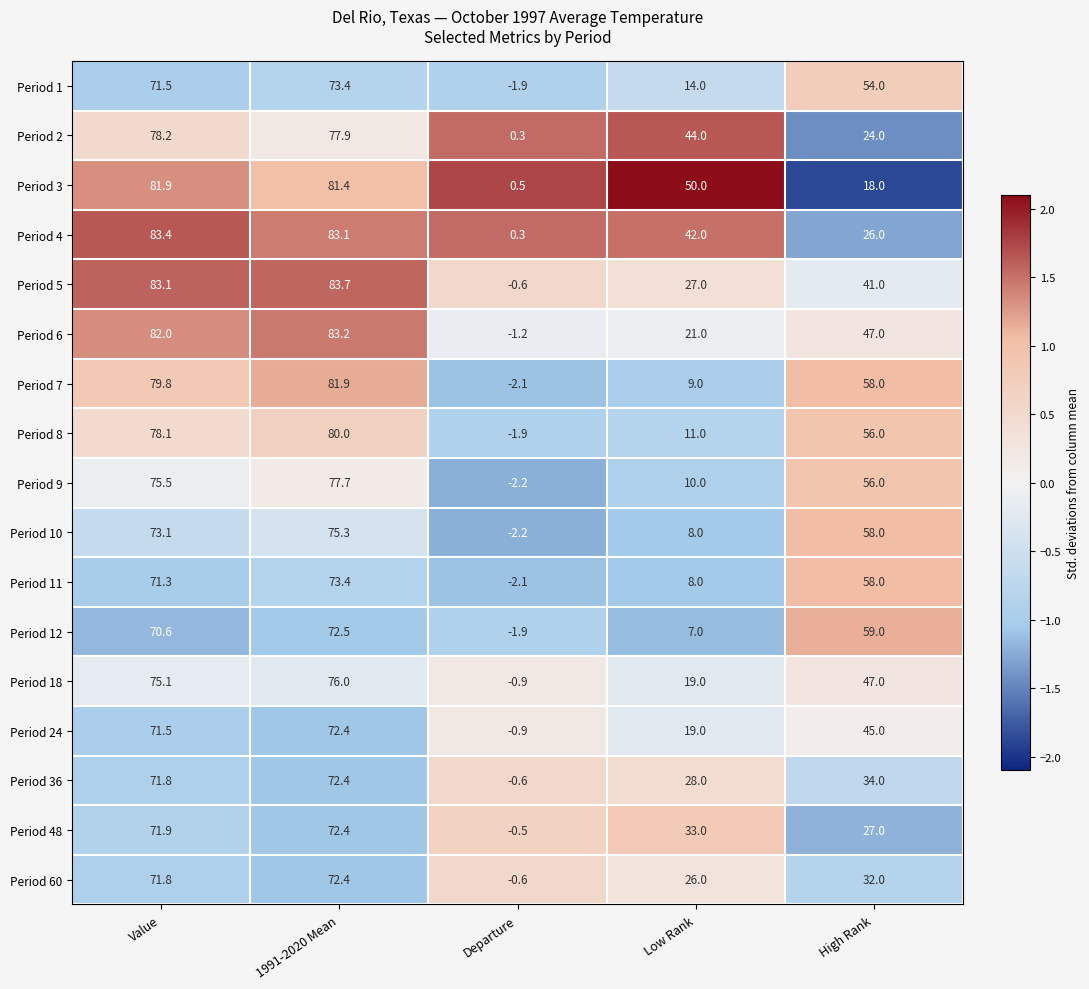

What is the minimum value for Period 3?

0.5